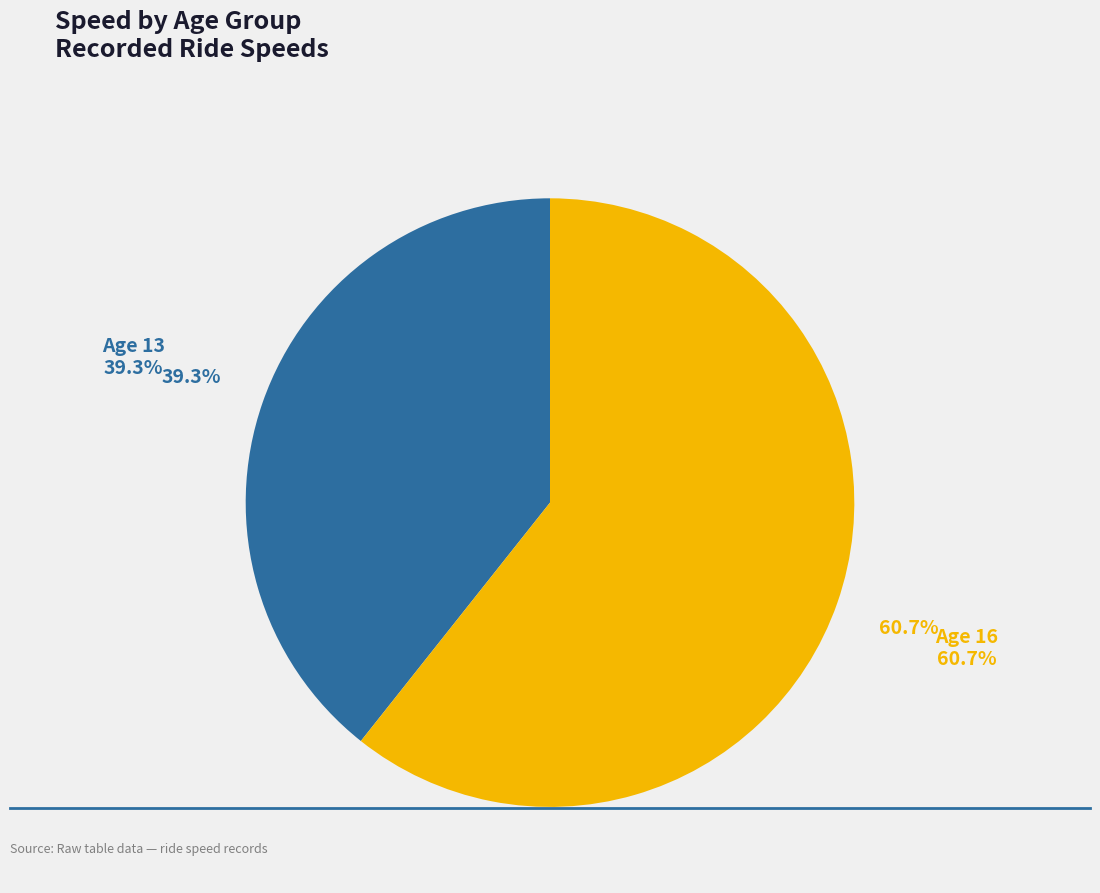

Is there a majority slice in this chart?

Yes